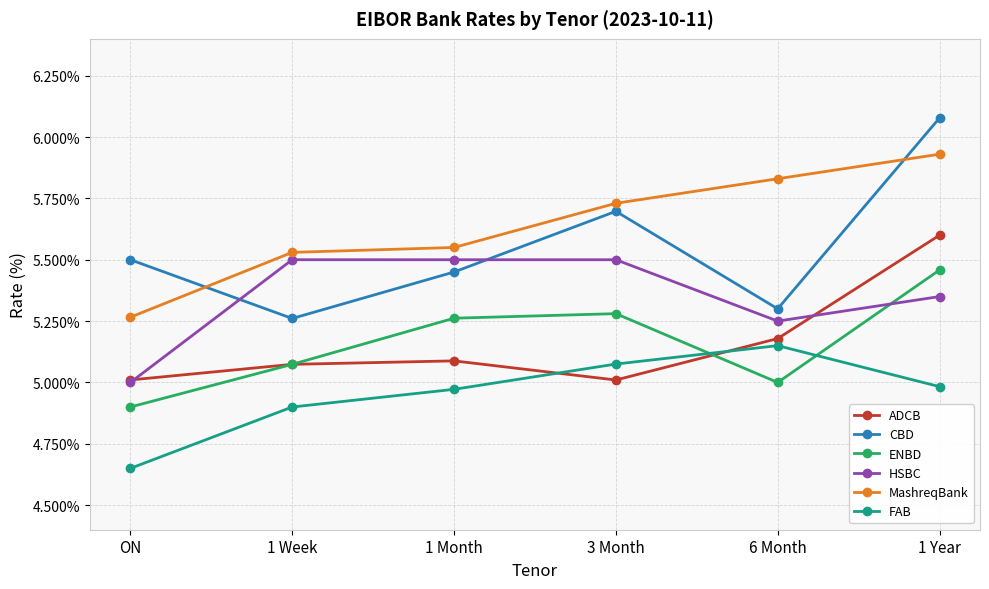

What is the difference between the highest and lowest values at 3 Month?

0.7